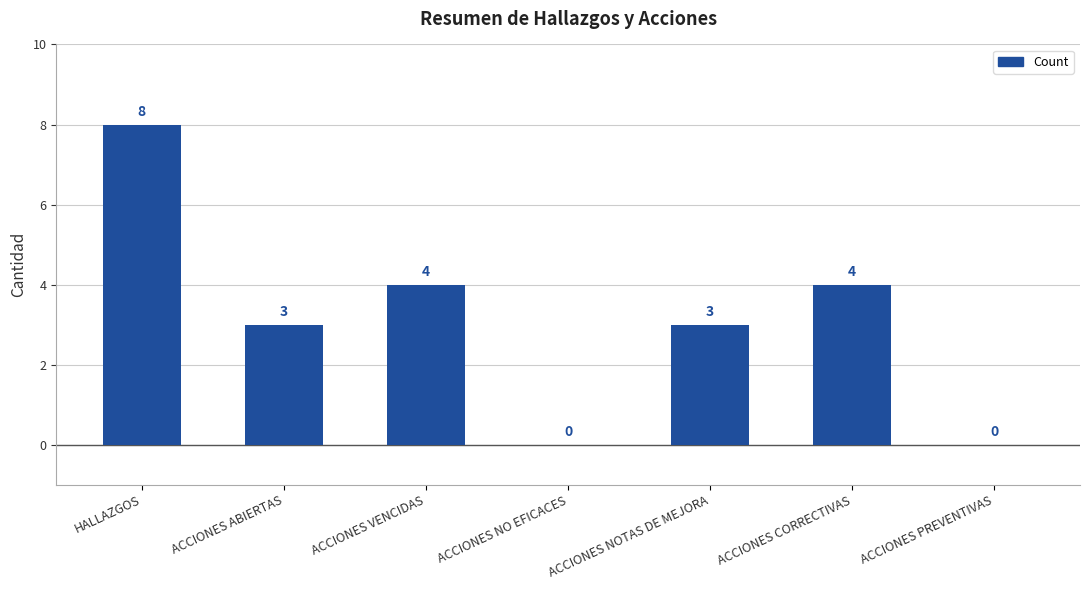

Which category has the highest value across all series?

HALLAZGOS